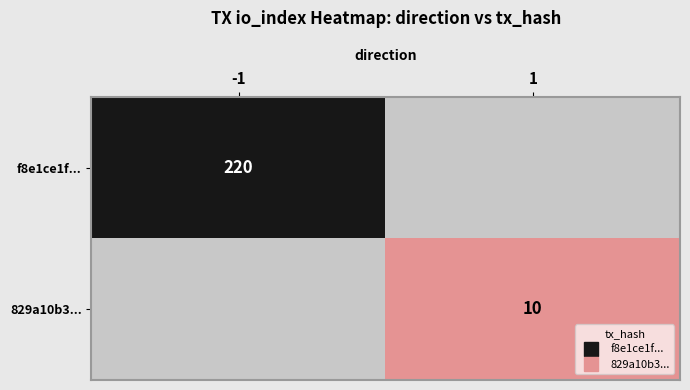

Between -1 and 1, which series saw the biggest shift?

f8e1ce1f...